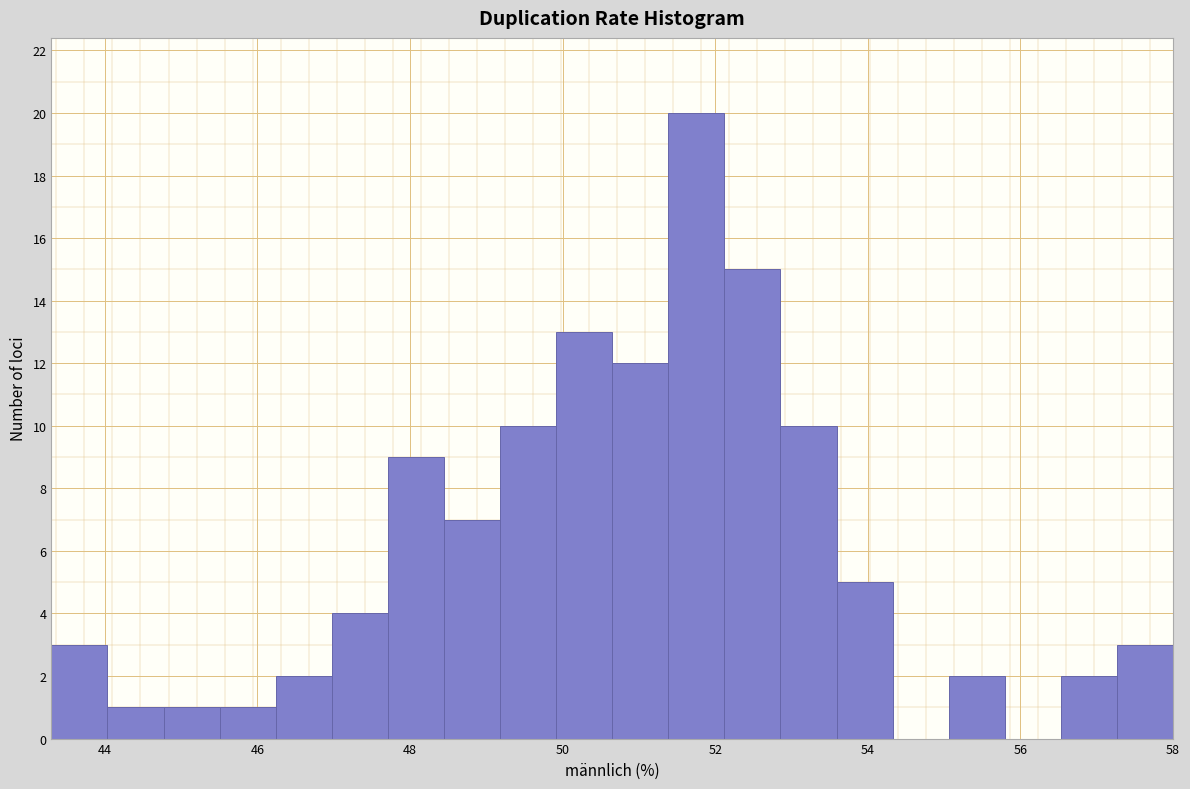

Read against the x-axis, roughly where is the centre of the tallest bar?

51.8